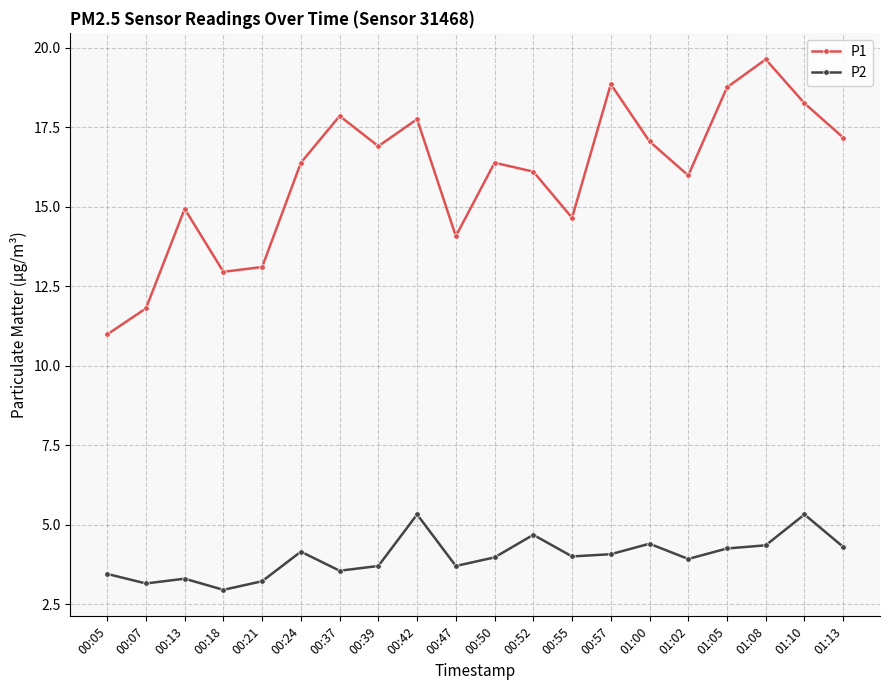

What position from the right is 01:13?

1